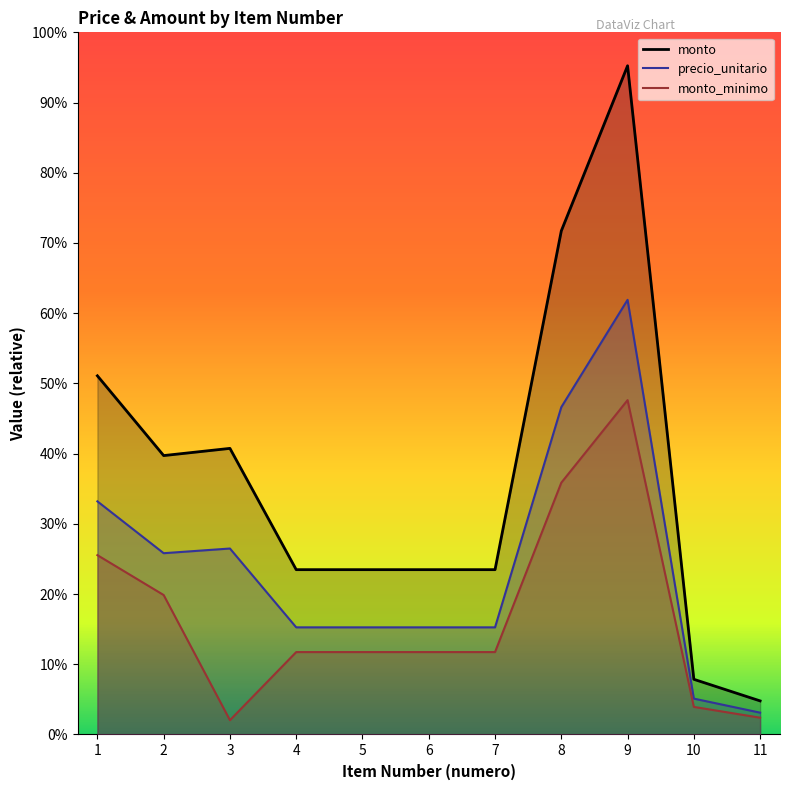

At how many categories does at least one series exceed 2239531?

9